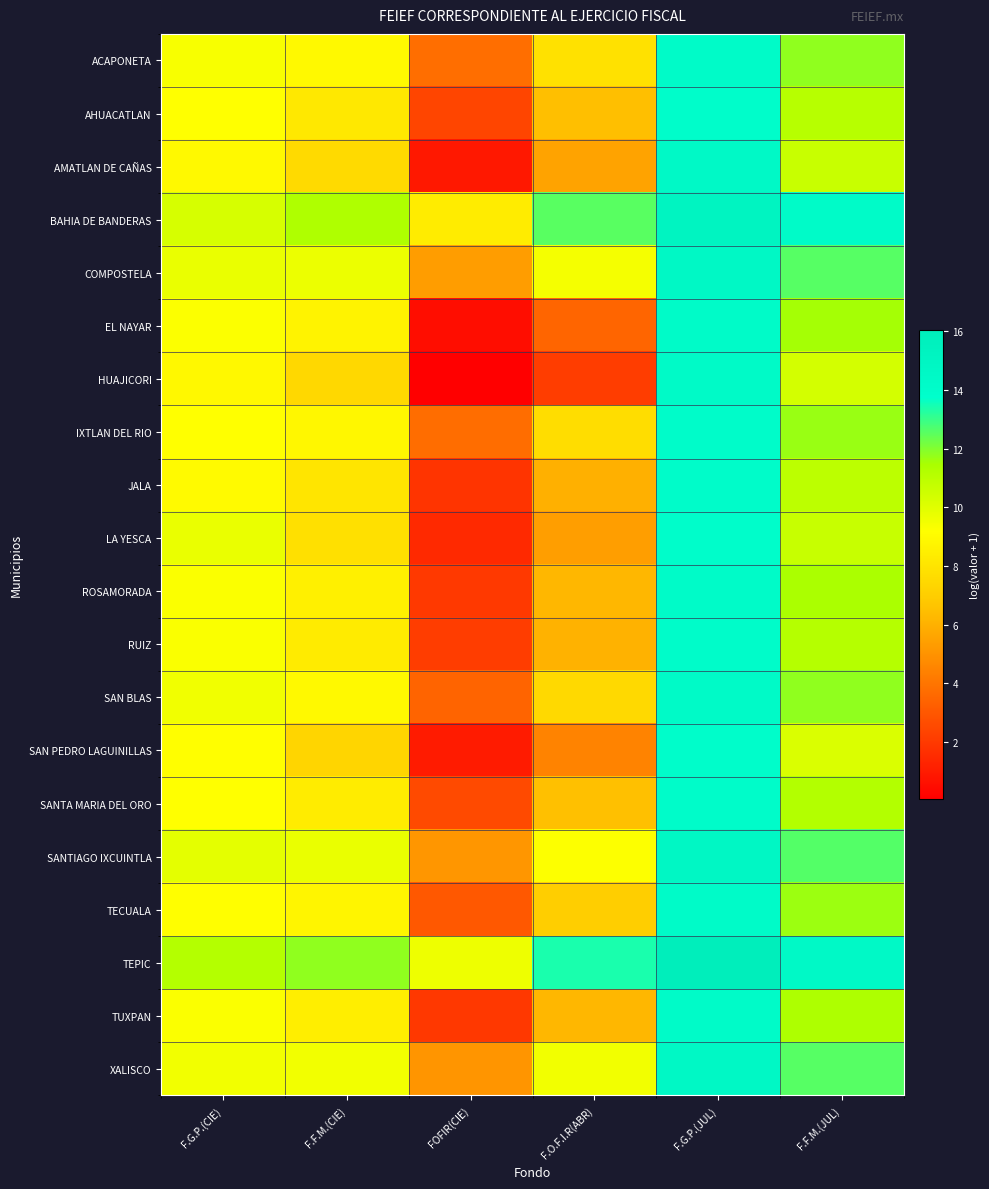

Reading left to right, extract all data points from this chart.

ACAPONETA: F.G.P.(CIE)=9.4	F.F.M.(CIE)=8.9	FOFIR(CIE)=3.8	F.O.F.I.R(ABR)=7.9	F.G.P.(JUL)=14.2	F.F.M.(JUL)=11.8
AHUACATLAN: F.G.P.(CIE)=9.2	F.F.M.(CIE)=8.2	FOFIR(CIE)=2.4	F.O.F.I.R(ABR)=6.5	F.G.P.(JUL)=14.0	F.F.M.(JUL)=11.1
AMATLAN DE CAÑAS: F.G.P.(CIE)=8.9	F.F.M.(CIE)=7.5	FOFIR(CIE)=0.9	F.O.F.I.R(ABR)=5.5	F.G.P.(JUL)=14.5	F.F.M.(JUL)=10.6
BAHIA DE BANDERAS: F.G.P.(CIE)=10.3	F.F.M.(CIE)=11.3	FOFIR(CIE)=8.4	F.O.F.I.R(ABR)=12.5	F.G.P.(JUL)=15.2	F.F.M.(JUL)=14.3
COMPOSTELA: F.G.P.(CIE)=9.7	F.F.M.(CIE)=9.7	FOFIR(CIE)=5.3	F.O.F.I.R(ABR)=9.4	F.G.P.(JUL)=14.6	F.F.M.(JUL)=12.6
EL NAYAR: F.G.P.(CIE)=9.2	F.F.M.(CIE)=8.7	FOFIR(CIE)=0.5	F.O.F.I.R(ABR)=3.5	F.G.P.(JUL)=14.2	F.F.M.(JUL)=11.5
HUAJICORI: F.G.P.(CIE)=8.9	F.F.M.(CIE)=7.5	FOFIR(CIE)=0.0	F.O.F.I.R(ABR)=2.1	F.G.P.(JUL)=14.3	F.F.M.(JUL)=10.3
IXTLAN DEL RIO: F.G.P.(CIE)=9.2	F.F.M.(CIE)=8.9	FOFIR(CIE)=3.7	F.O.F.I.R(ABR)=7.7	F.G.P.(JUL)=14.1	F.F.M.(JUL)=11.7
JALA: F.G.P.(CIE)=9.0	F.F.M.(CIE)=8.1	FOFIR(CIE)=1.8	F.O.F.I.R(ABR)=6.0	F.G.P.(JUL)=14.1	F.F.M.(JUL)=11.0
LA YESCA: F.G.P.(CIE)=9.7	F.F.M.(CIE)=7.8	FOFIR(CIE)=1.5	F.O.F.I.R(ABR)=5.4	F.G.P.(JUL)=14.0	F.F.M.(JUL)=10.7
ROSAMORADA: F.G.P.(CIE)=9.3	F.F.M.(CIE)=8.5	FOFIR(CIE)=2.0	F.O.F.I.R(ABR)=6.2	F.G.P.(JUL)=14.3	F.F.M.(JUL)=11.4
RUIZ: F.G.P.(CIE)=9.3	F.F.M.(CIE)=8.3	FOFIR(CIE)=2.1	F.O.F.I.R(ABR)=6.0	F.G.P.(JUL)=14.1	F.F.M.(JUL)=11.2
SAN BLAS: F.G.P.(CIE)=9.6	F.F.M.(CIE)=8.9	FOFIR(CIE)=3.4	F.O.F.I.R(ABR)=7.5	F.G.P.(JUL)=14.3	F.F.M.(JUL)=11.8
SAN PEDRO LAGUINILLAS: F.G.P.(CIE)=9.1	F.F.M.(CIE)=7.3	FOFIR(CIE)=1.0	F.O.F.I.R(ABR)=4.5	F.G.P.(JUL)=13.9	F.F.M.(JUL)=10.1
SANTA MARIA DEL ORO: F.G.P.(CIE)=9.2	F.F.M.(CIE)=8.4	FOFIR(CIE)=2.6	F.O.F.I.R(ABR)=6.5	F.G.P.(JUL)=14.1	F.F.M.(JUL)=11.2
SANTIAGO IXCUINTLA: F.G.P.(CIE)=9.9	F.F.M.(CIE)=9.8	FOFIR(CIE)=5.1	F.O.F.I.R(ABR)=9.2	F.G.P.(JUL)=14.8	F.F.M.(JUL)=12.6
TECUALA: F.G.P.(CIE)=9.2	F.F.M.(CIE)=8.8	FOFIR(CIE)=3.0	F.O.F.I.R(ABR)=7.0	F.G.P.(JUL)=14.2	F.F.M.(JUL)=11.6
TEPIC: F.G.P.(CIE)=11.2	F.F.M.(CIE)=11.8	FOFIR(CIE)=9.6	F.O.F.I.R(ABR)=13.4	F.G.P.(JUL)=16.0	F.F.M.(JUL)=14.5
TUXPAN: F.G.P.(CIE)=9.3	F.F.M.(CIE)=8.5	FOFIR(CIE)=2.0	F.O.F.I.R(ABR)=6.2	F.G.P.(JUL)=14.3	F.F.M.(JUL)=11.3
XALISCO: F.G.P.(CIE)=9.5	F.F.M.(CIE)=9.5	FOFIR(CIE)=5.1	F.O.F.I.R(ABR)=9.5	F.G.P.(JUL)=14.6	F.F.M.(JUL)=12.6